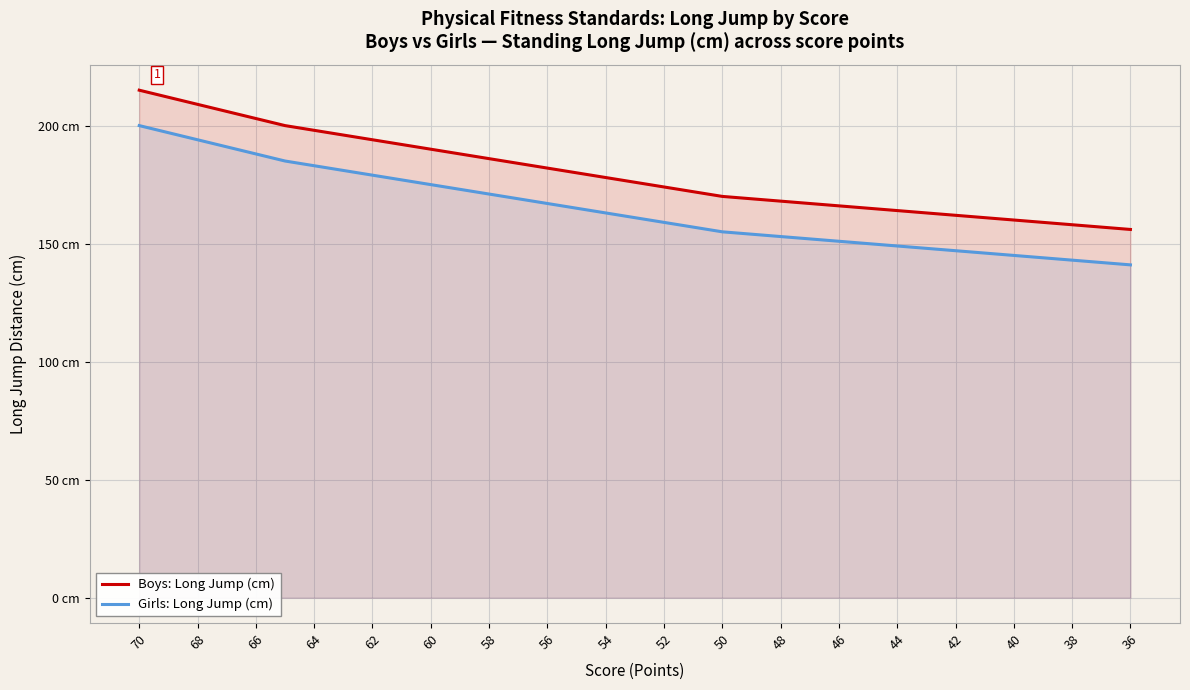

How many distinct data groups are displayed?

2